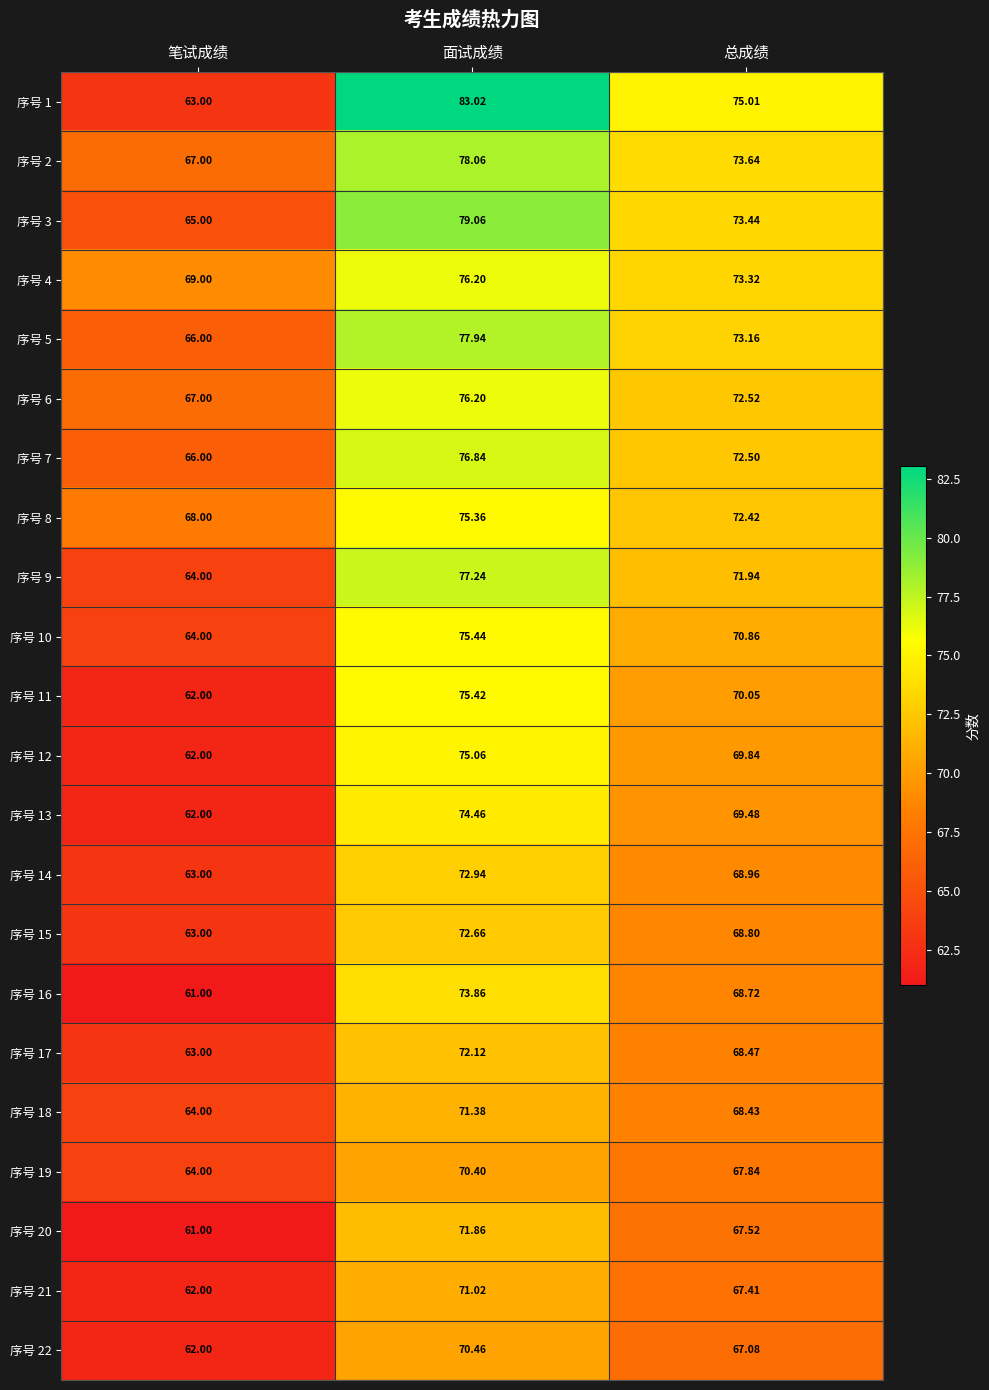

At which category is the sum across all series the highest?

面试成绩